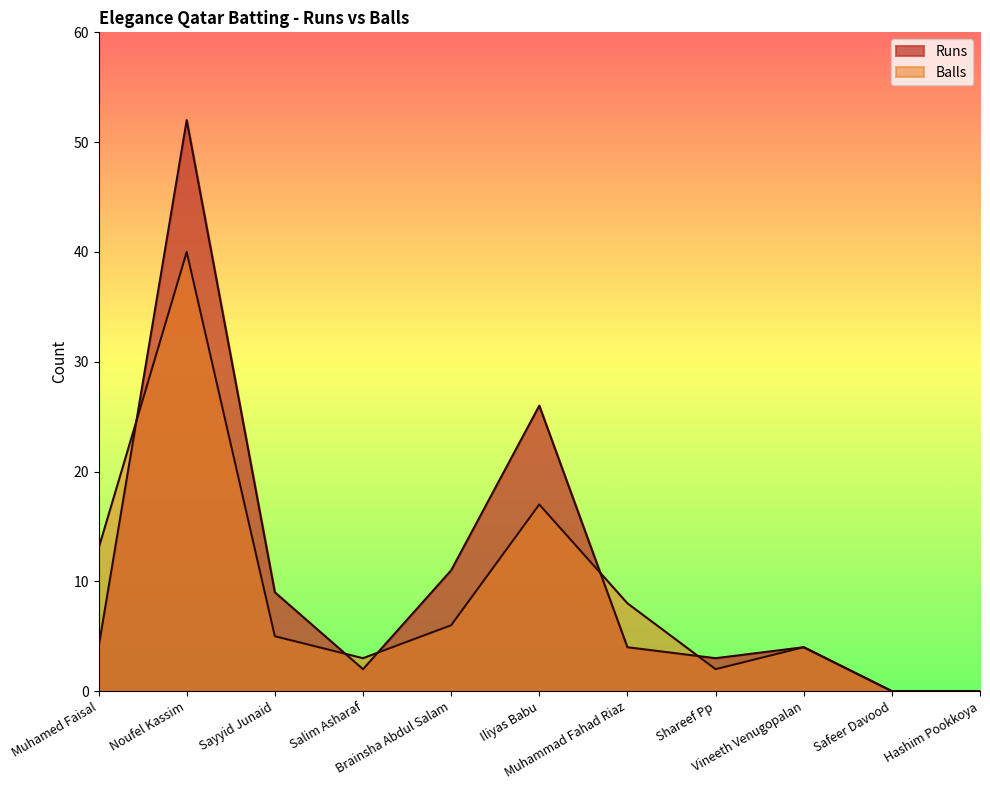

What is the maximum value for Runs?

52